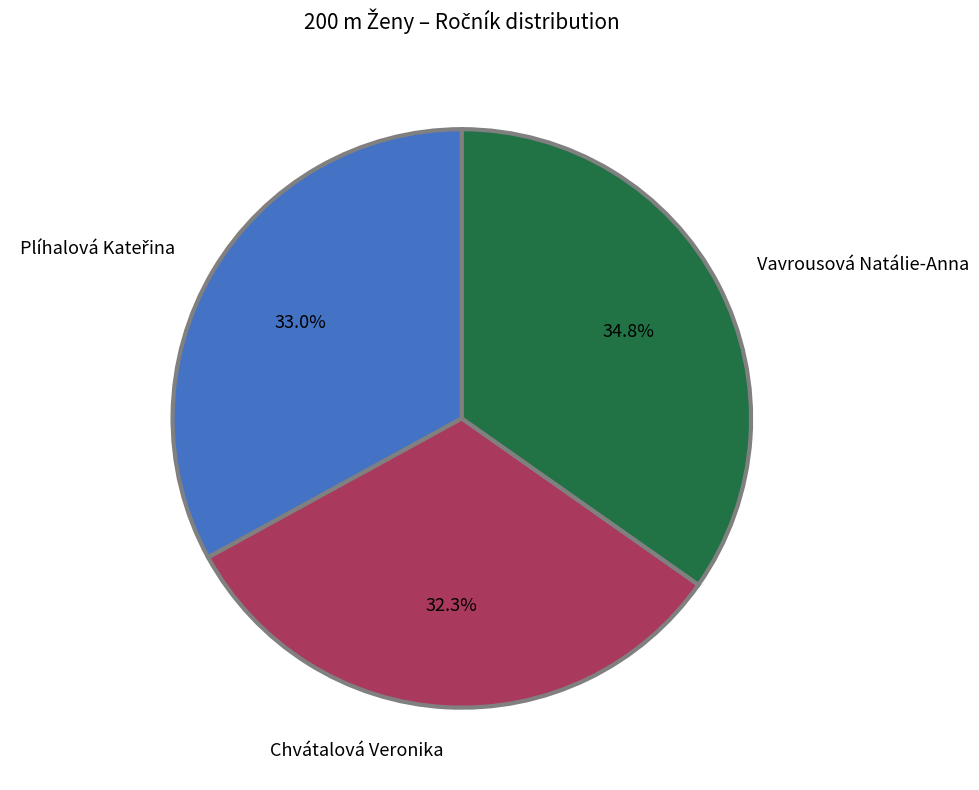

How many segments does this pie chart have?

3